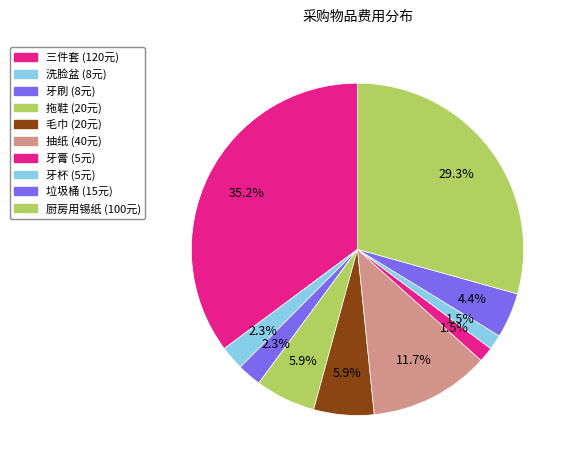

True or false: 拖鞋 accounts for 6% of the total.

True